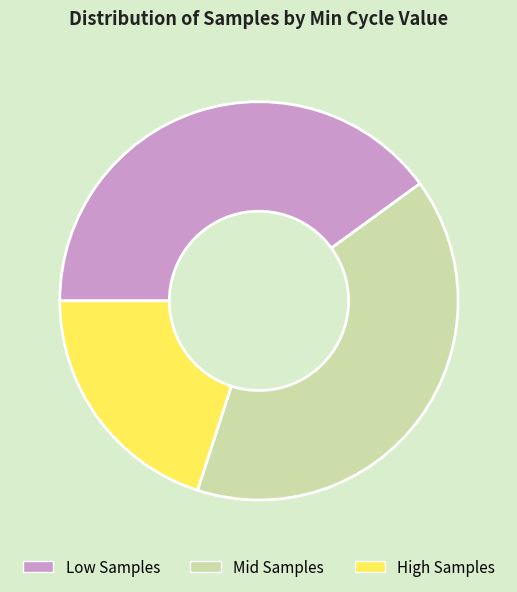

Approximately how many times larger is the value at High Samples compared to Low Samples?

0.5